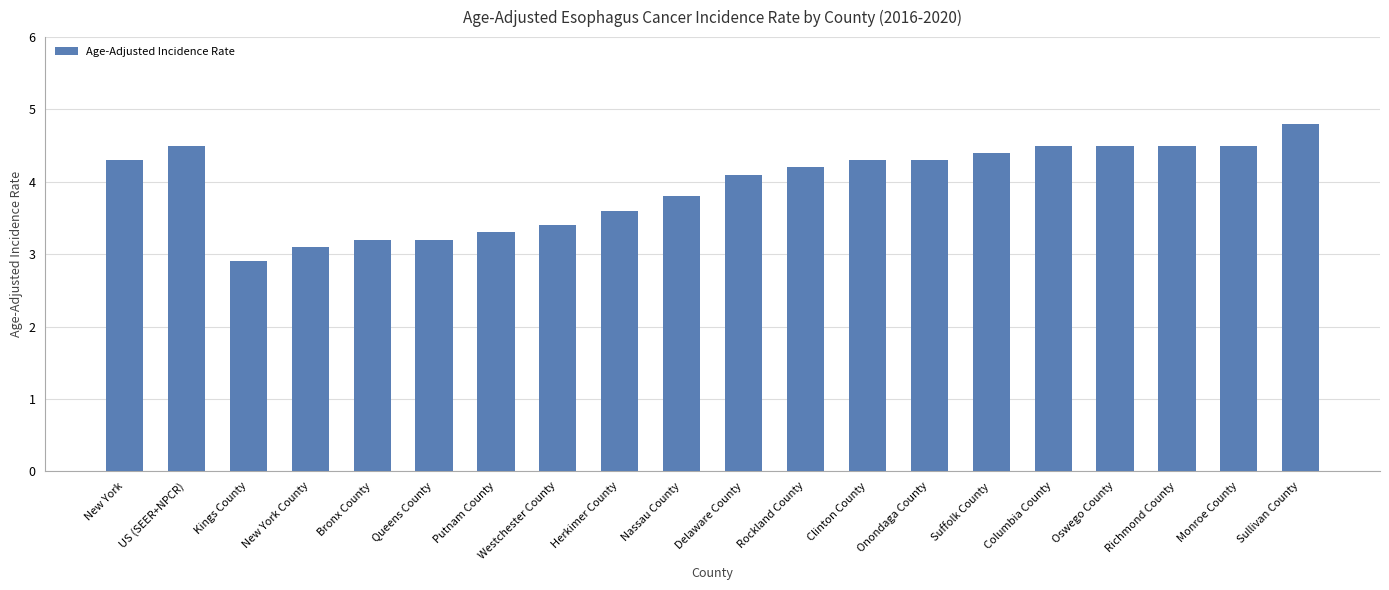

What is the label of the 7th bar from the left?

Putnam County